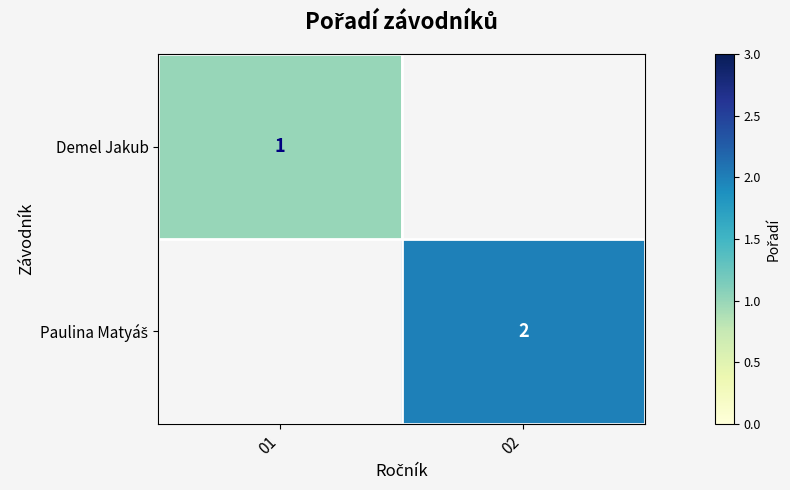

Is it true that Demel Jakub equals 1 at 01?

True